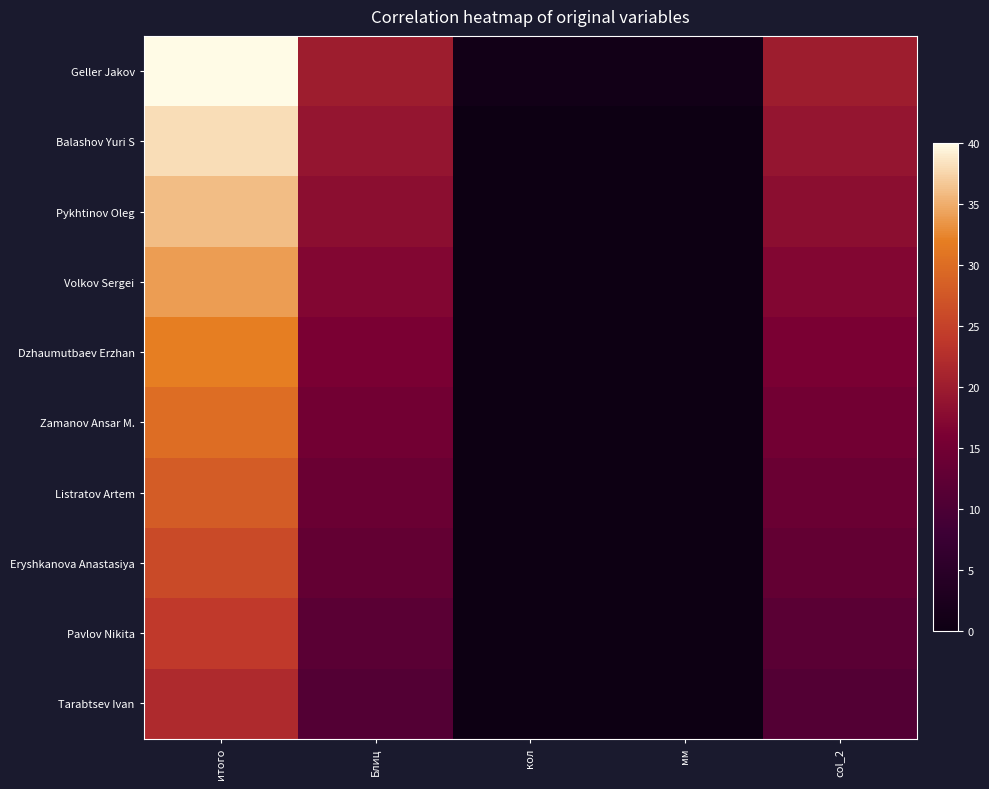

Which series changed the most between итого and col_2?

Geller Jakov